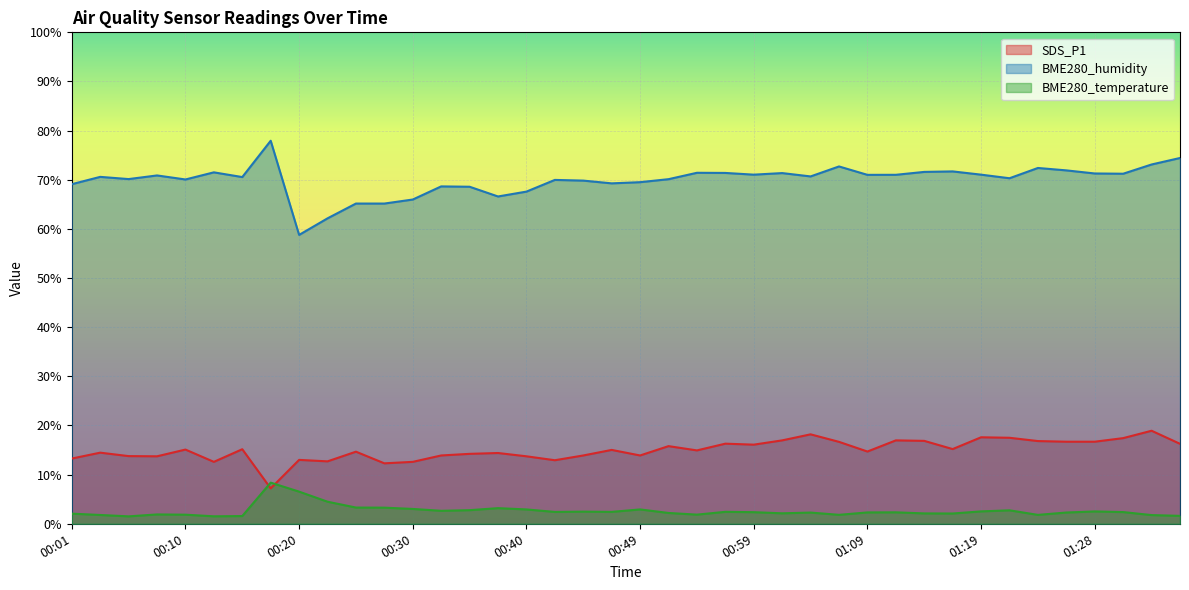

In SDS_P1, how many points are lower than both neighbors (excluding endpoints)?

11